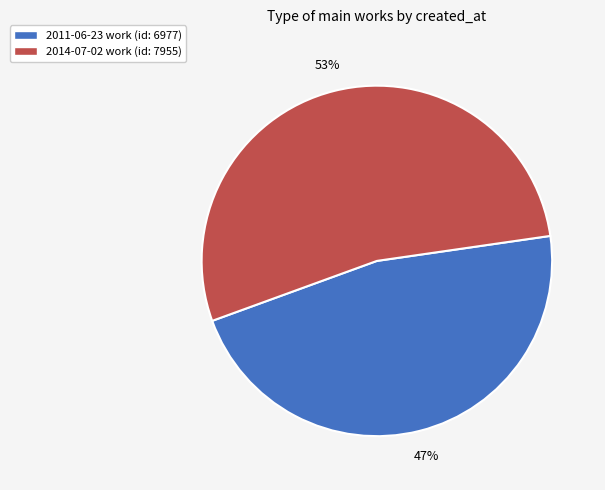

Is 2011-06-23 the majority of the pie?

No